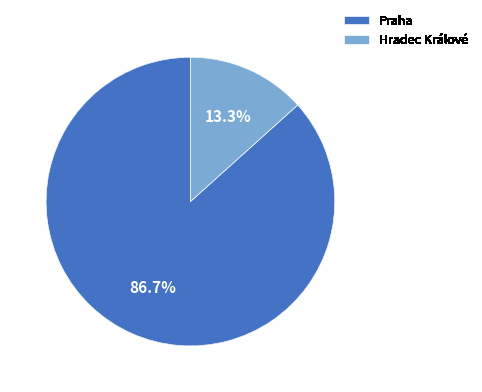

Count the number of slices in the pie.

2